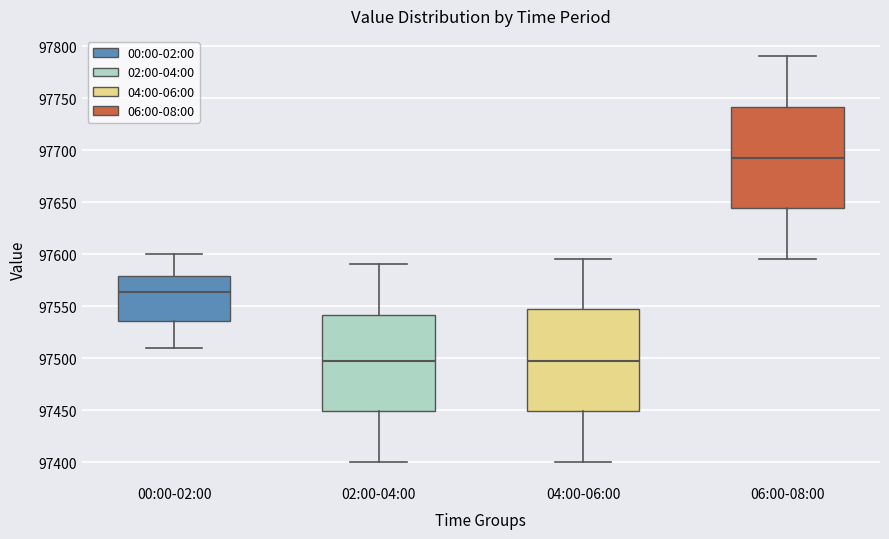

Reading left to right, transcribe this box plot: for each box, give where its median line is, the range the box spans, and where its two whiskers end, as read against the y-axis. The values are not printed on the chart, so give them approximately, as read against the axis.

00:00-02:00: median 97565, box 97535 to 97580, whiskers 97510 to 97600
02:00-04:00: median 97500, box 97450 to 97540, whiskers 97400 to 97590
04:00-06:00: median 97500, box 97450 to 97545, whiskers 97400 to 97595
06:00-08:00: median 97695, box 97645 to 97740, whiskers 97595 to 97790